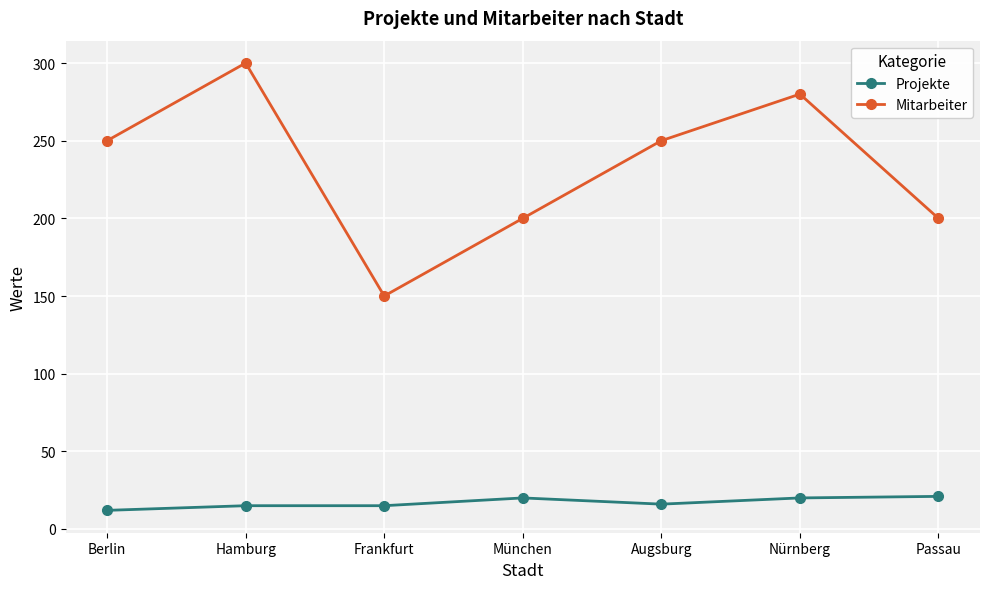

Does the chart display data point markers on the line(s)?

Yes